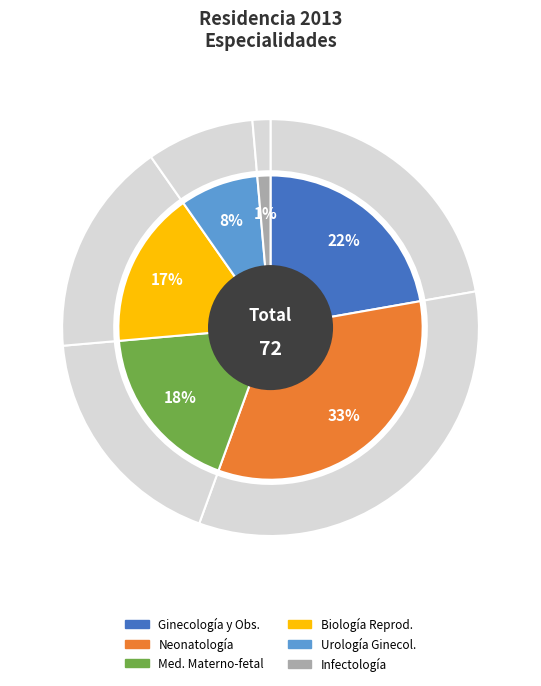

To the nearest percent, what percentage of the pie is Neonatología?

33%